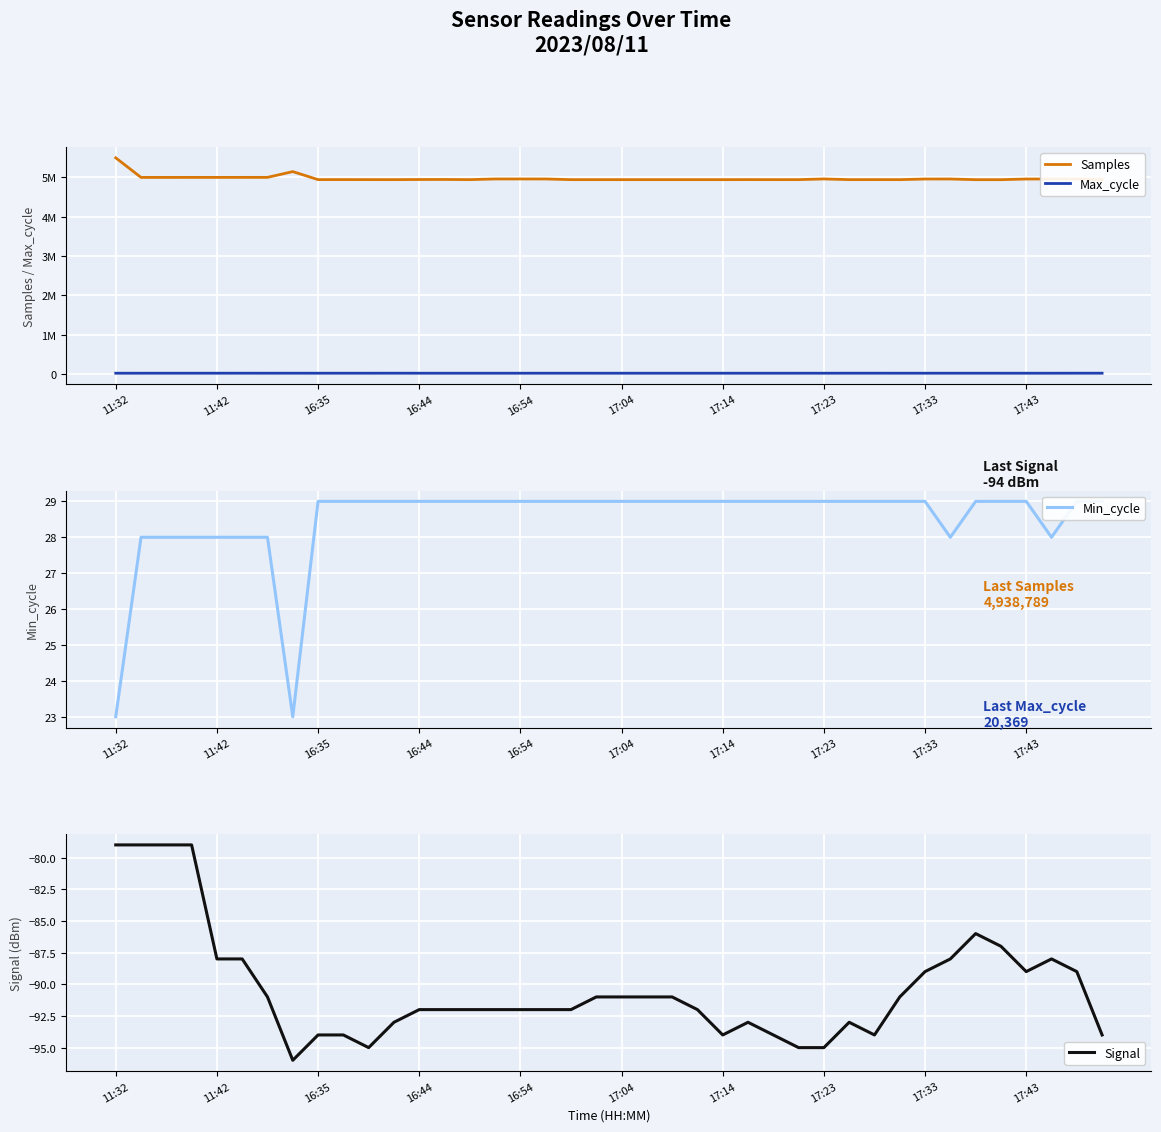

The Signal series shows -56 at 16:44. True or false?

False